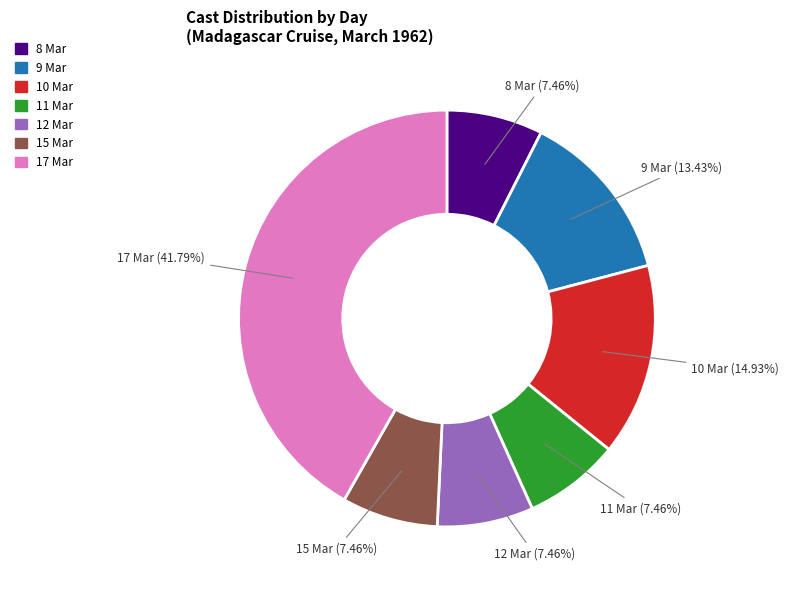

What is the largest slice in the pie chart?

17 Mar